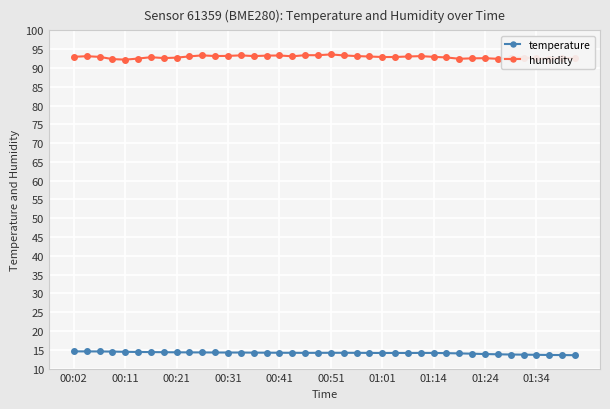

Which series has the largest range (max minus min)?

humidity